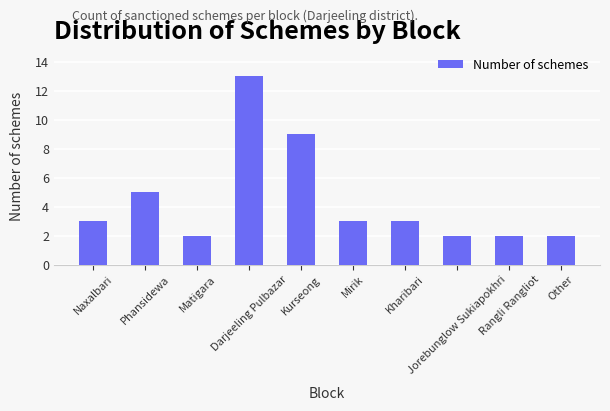

What position from the left is Darjeeling Pulbazar?

4